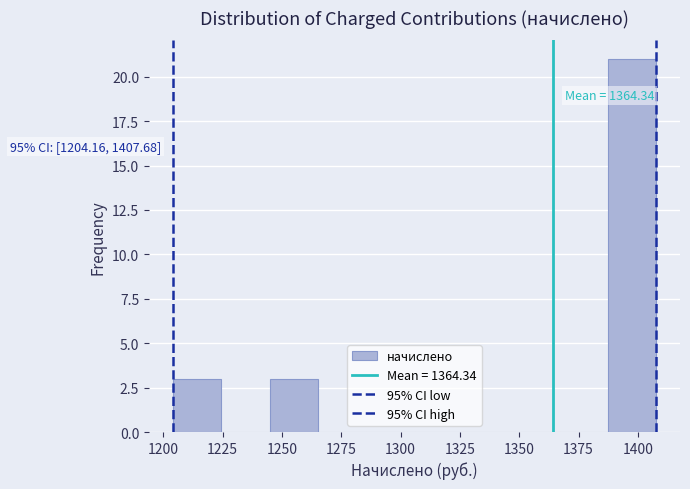

Which range on the x-axis has the tallest bar?

1385 to 1410